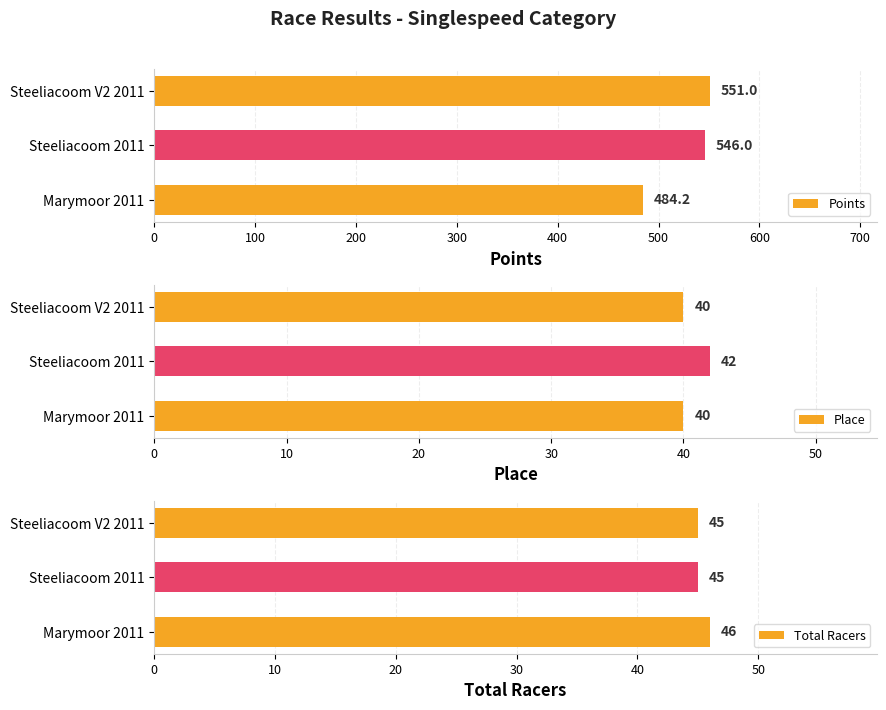

What is the value of the Total Racers bar at the 3rd from the left?

45.0